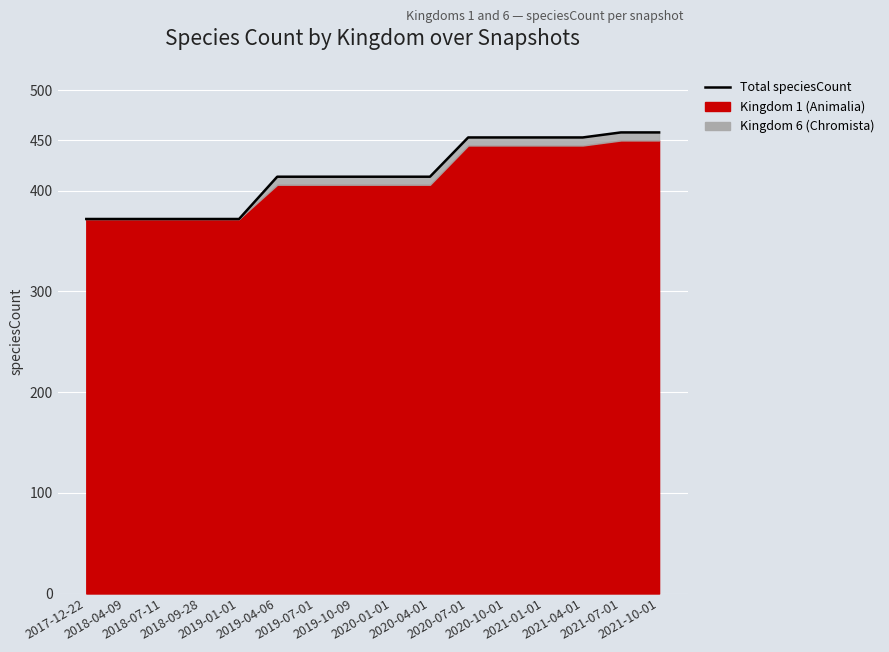

What is the difference between the maximum and minimum values?

86